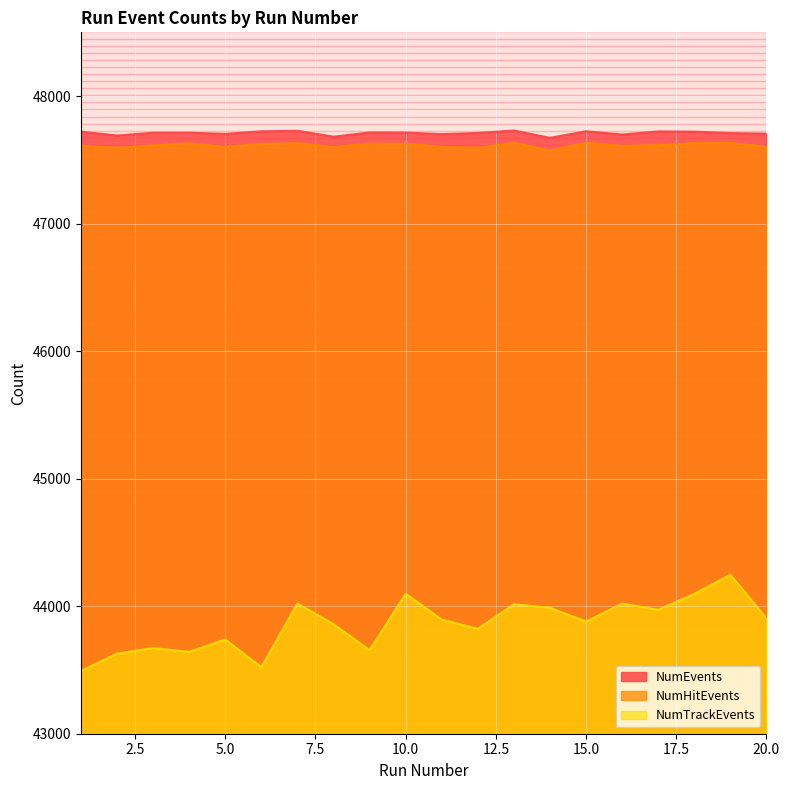

Does the chart display data point markers on the line(s)?

No